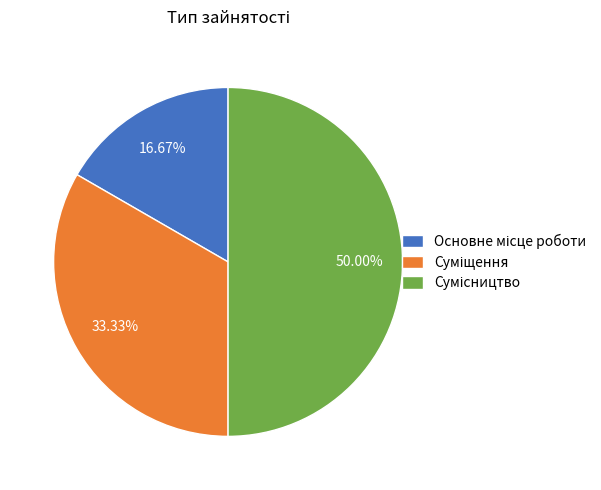

Is there a majority slice in this chart?

No